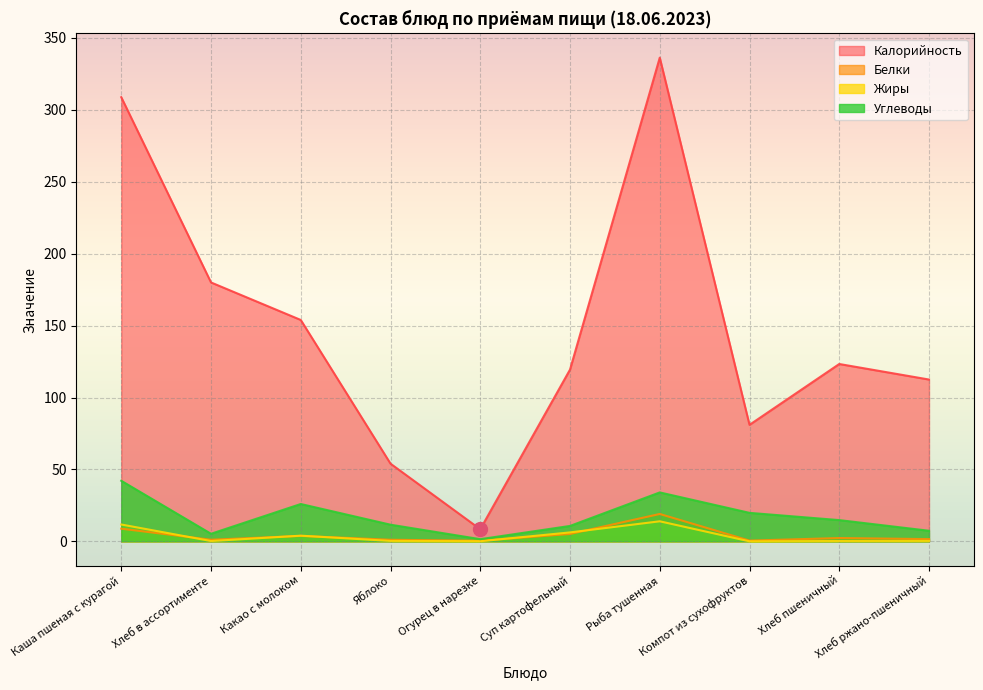

Is the value of Белки at Рыба тушенная greater than the value of Жиры at Хлеб в ассортименте?

Yes